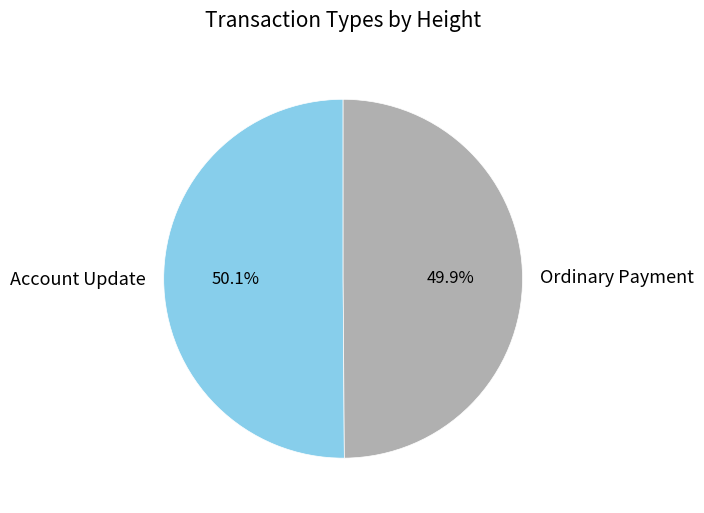

Is there any slice that represents more than half of the pie?

Yes